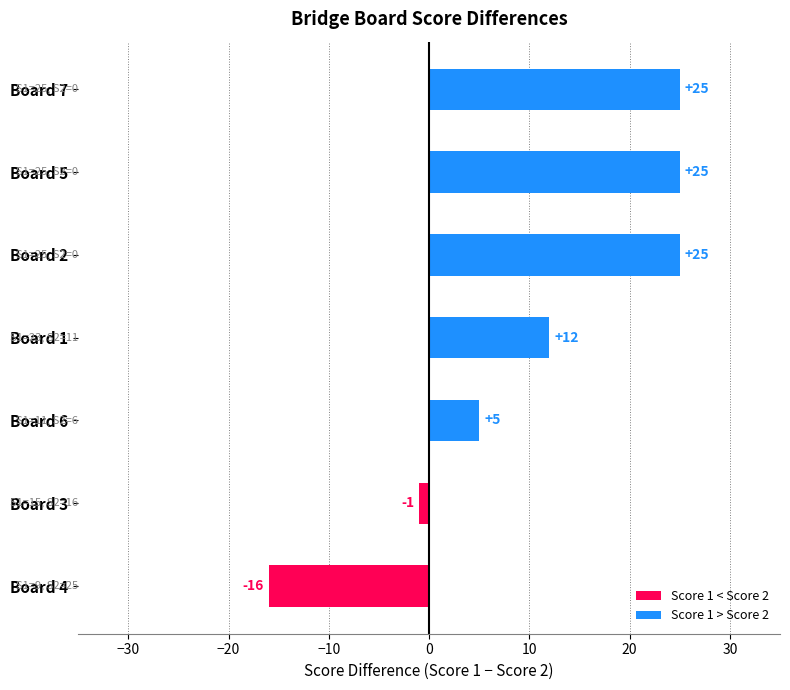

Rank the categories by Score 2 value from lowest to highest.

Board 2, Board 5, Board 7, Board 6, Board 1, Board 3, Board 4